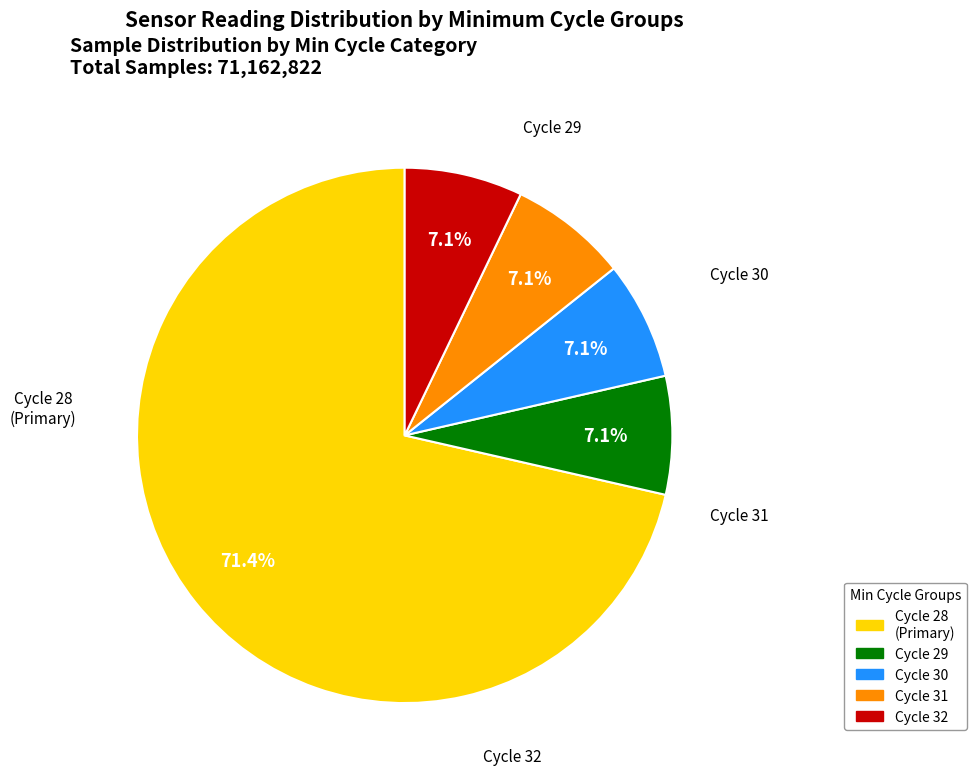

Does any single category account for the majority?

Yes